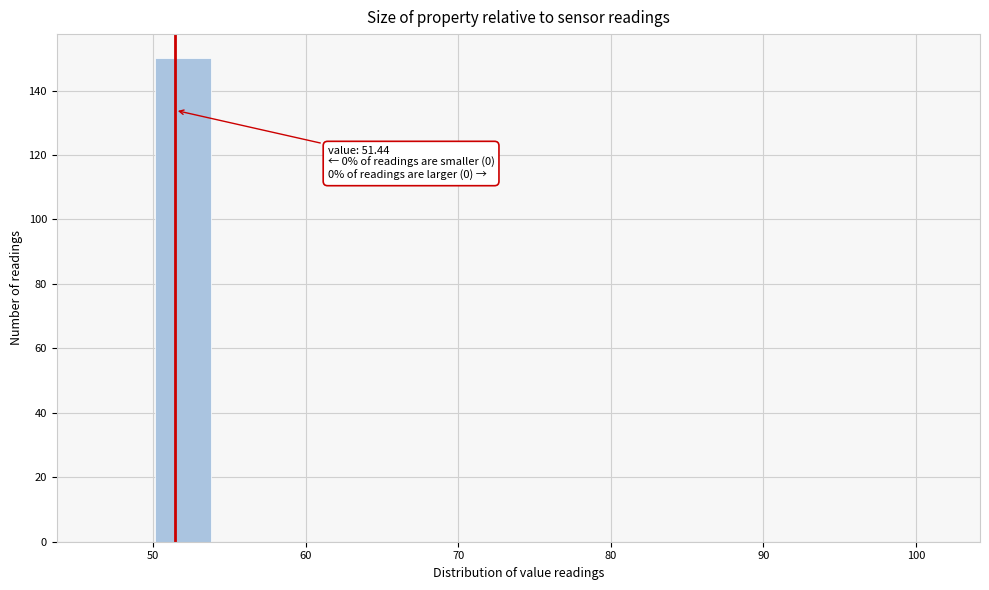

Around what value on the x-axis is the tallest bar? Give the approximate position of its centre, as read against the axis.

52